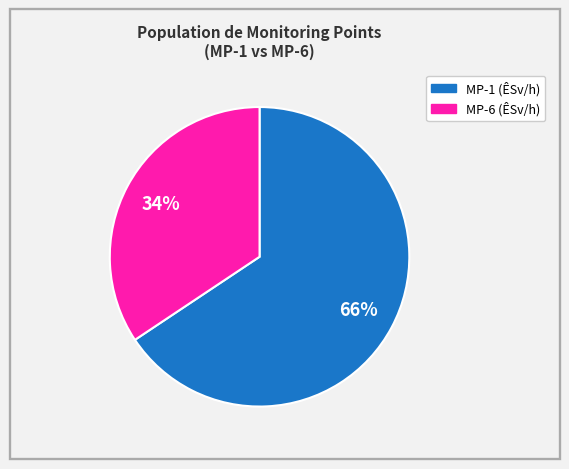

To the nearest percent, what portion does MP-6 represent?

34%